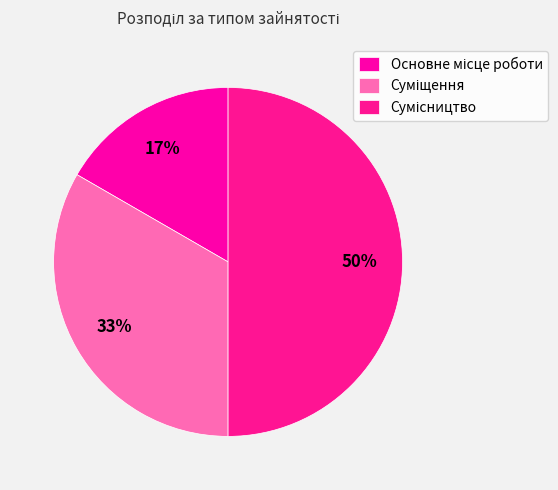

Which slice is the largest?

Сумісництво